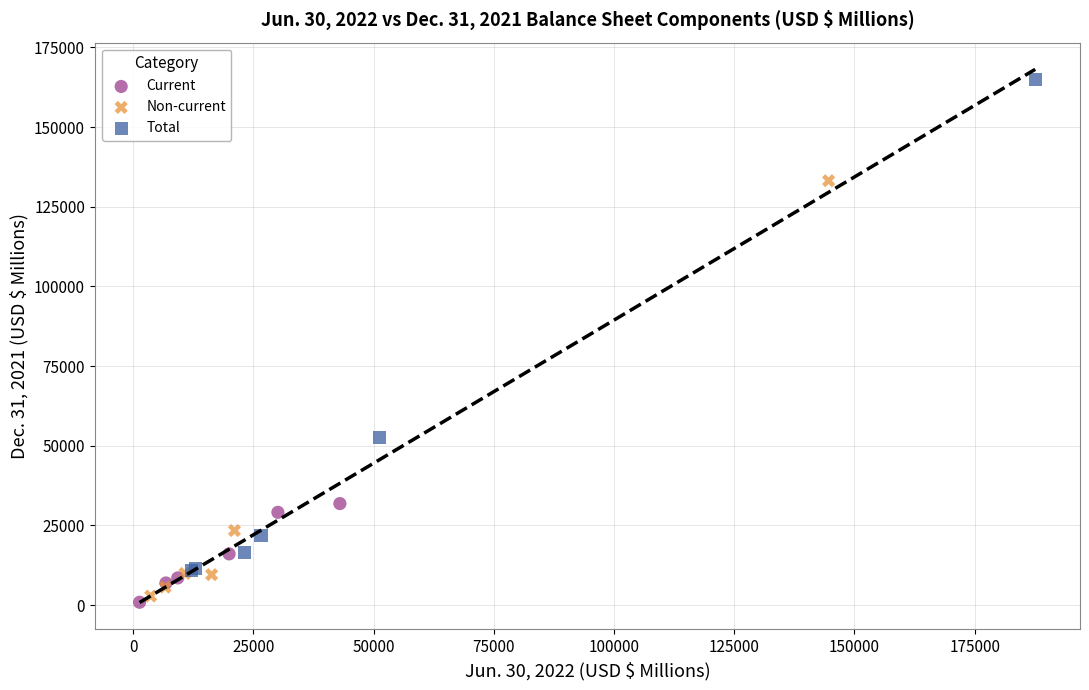

What are all the series names shown in the legend?

Current, Non-current, Total